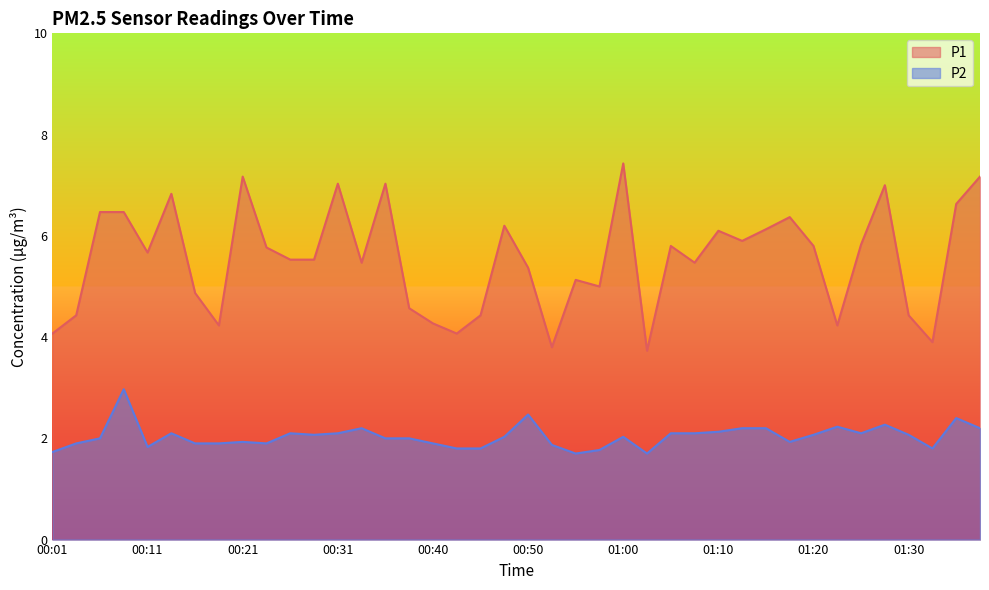

True or false: P2 and P1 cross at least once.

False